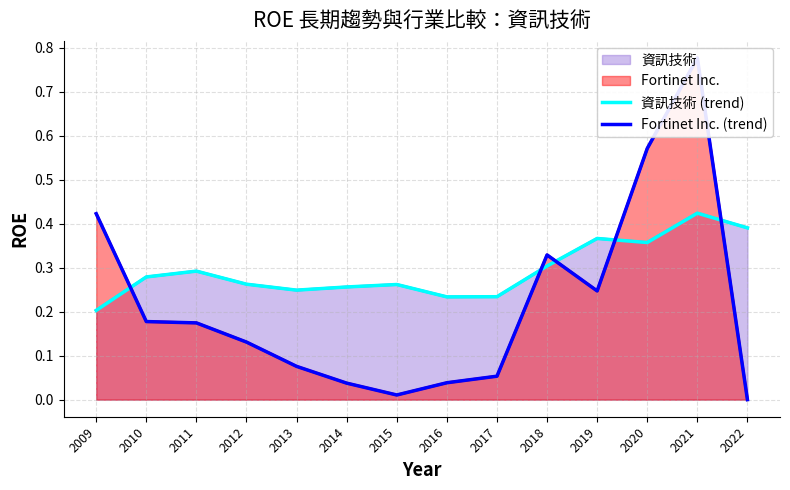

Reading left to right, extract all data points from this chart.

資訊技術 (trend): 2009=0.2	2010=0.3	2011=0.3	2012=0.3	2013=0.2	2014=0.3	2015=0.3	2016=0.2	2017=0.2	2018=0.3	2019=0.4	2020=0.4	2021=0.4	2022=0.4
Fortinet Inc. (trend): 2009=0.4	2010=0.2	2011=0.2	2012=0.1	2013=0.1	2014=0.0	2015=0.0	2016=0.0	2017=0.1	2018=0.3	2019=0.2	2020=0.6	2021=0.8	2022=0.0